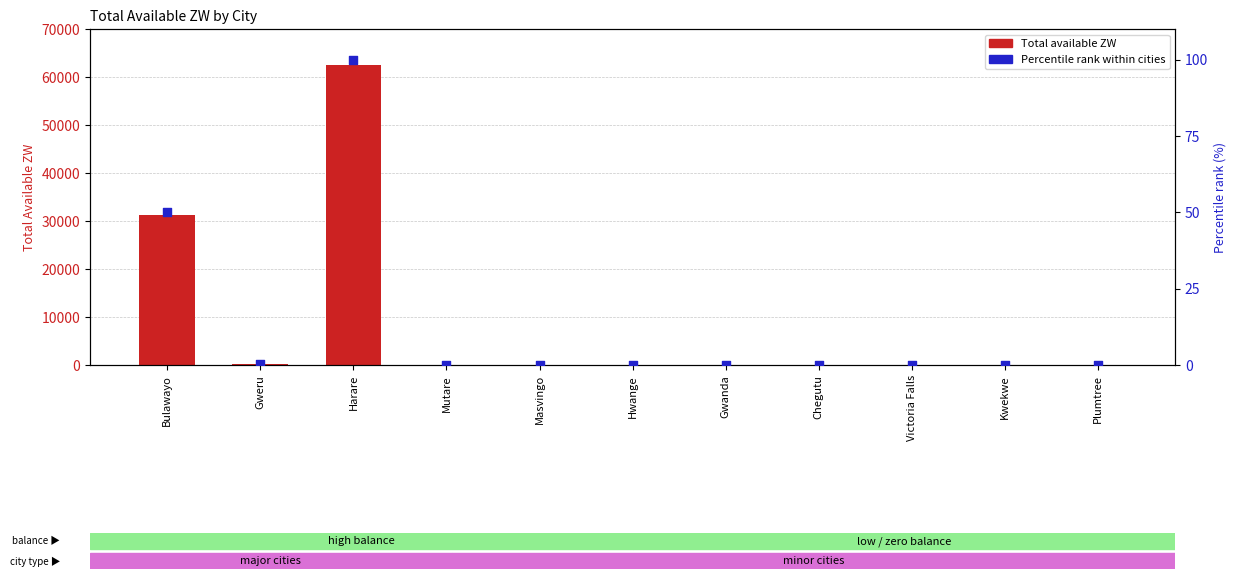

At which category is the sum across all series the highest?

Harare